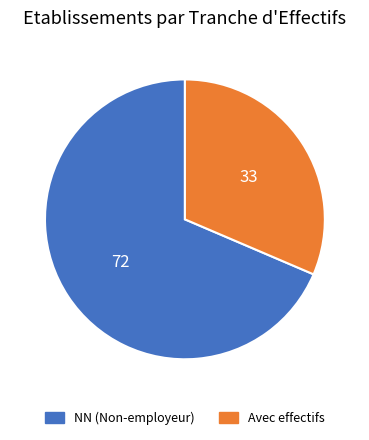

Does any single category account for the majority?

Yes